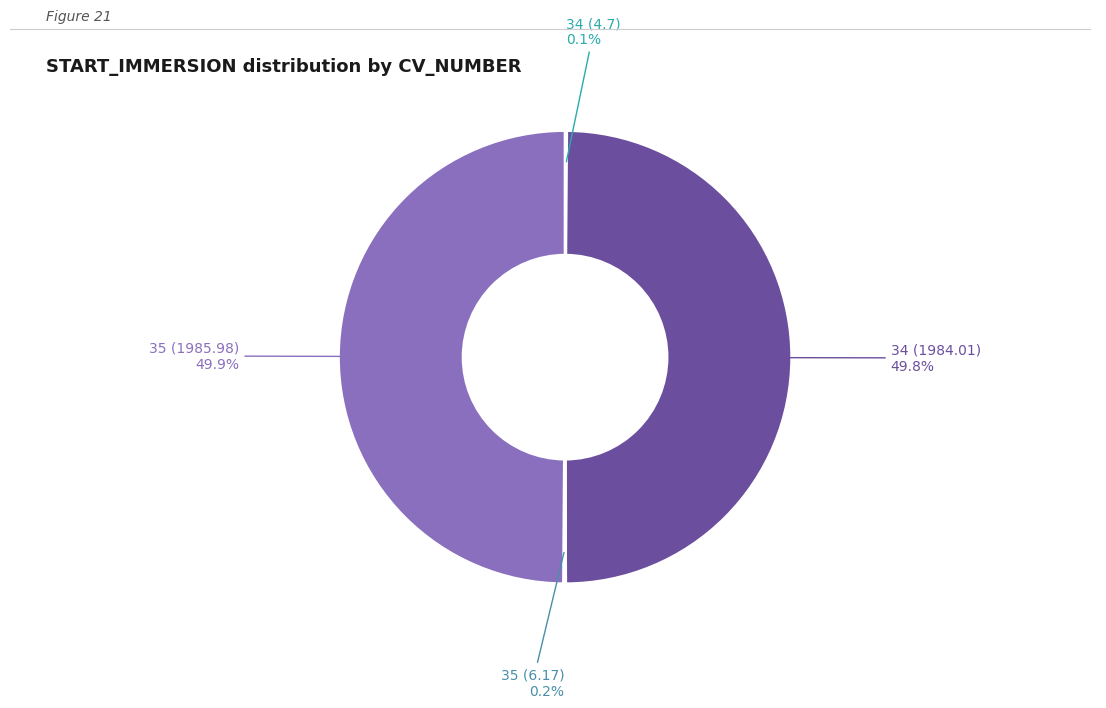

Combined, do 35 (1985.98) and 34 (1984.01) account for over 50%?

Yes